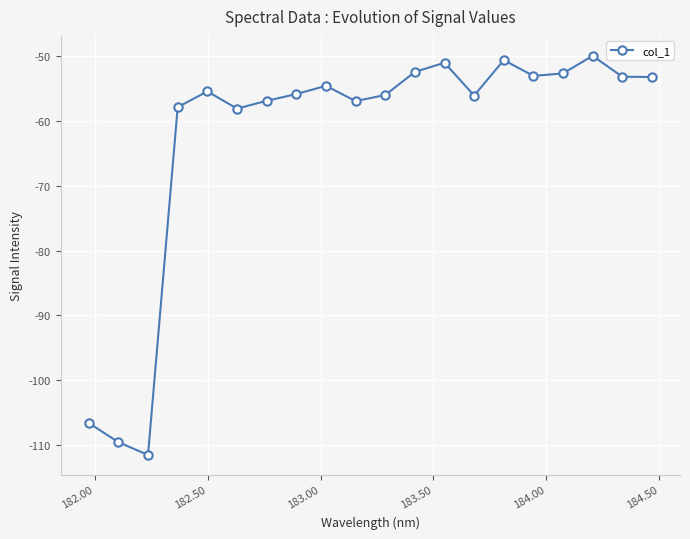

True or false: the data has more than 0 interior local peaks.

True